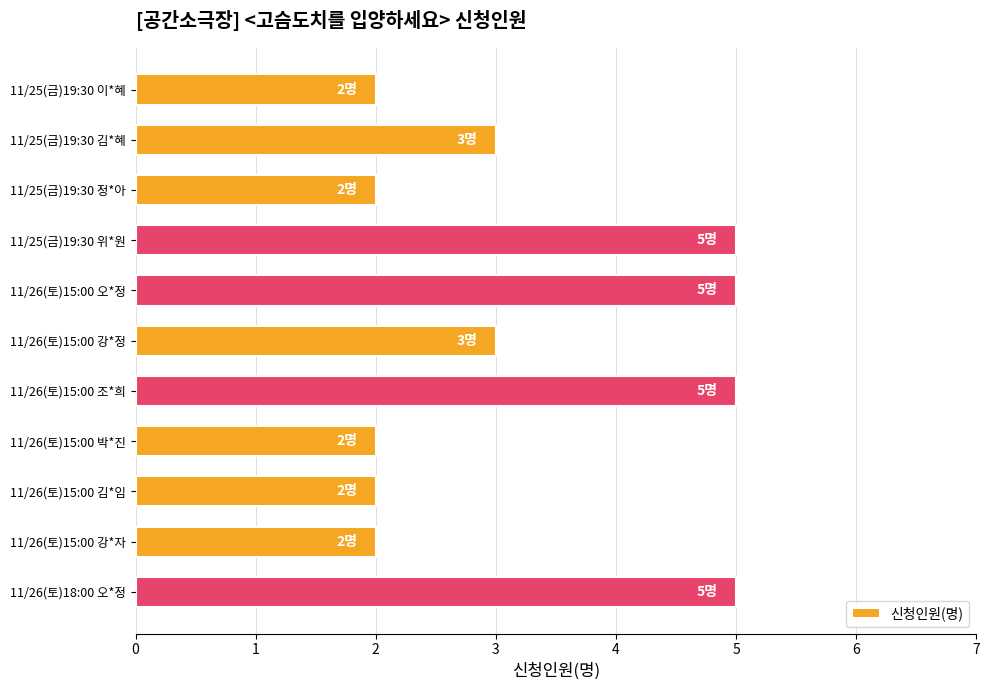

Reading top to bottom, transcribe all the data shown in this chart.

11/25(금)19:30 이*혜=2	11/25(금)19:30 김*혜=3	11/25(금)19:30 정*아=2	11/25(금)19:30 위*원=5	11/26(토)15:00 오*정=5	11/26(토)15:00 강*정=3	11/26(토)15:00 조*희=5	11/26(토)15:00 박*진=2	11/26(토)15:00 김*임=2	11/26(토)15:00 강*자=2	11/26(토)18:00 오*정=5